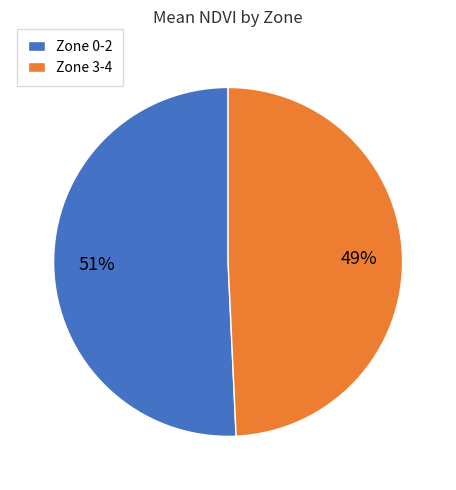

To the nearest percent, what portion does Zone 3-4 represent?

49%